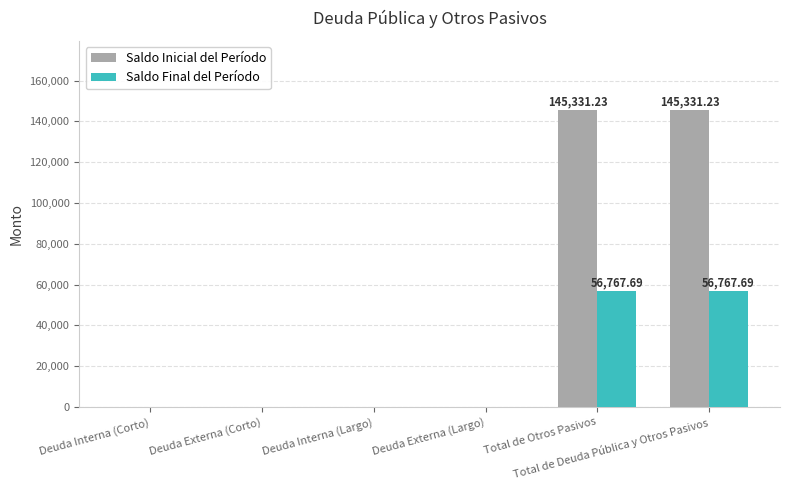

Which series has the largest total across all categories?

Saldo Inicial del Período